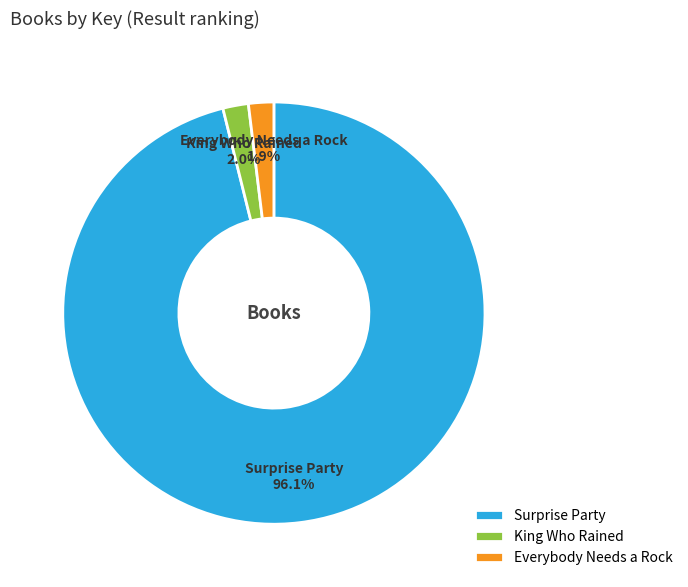

What is the largest slice in the pie chart?

Surprise Party